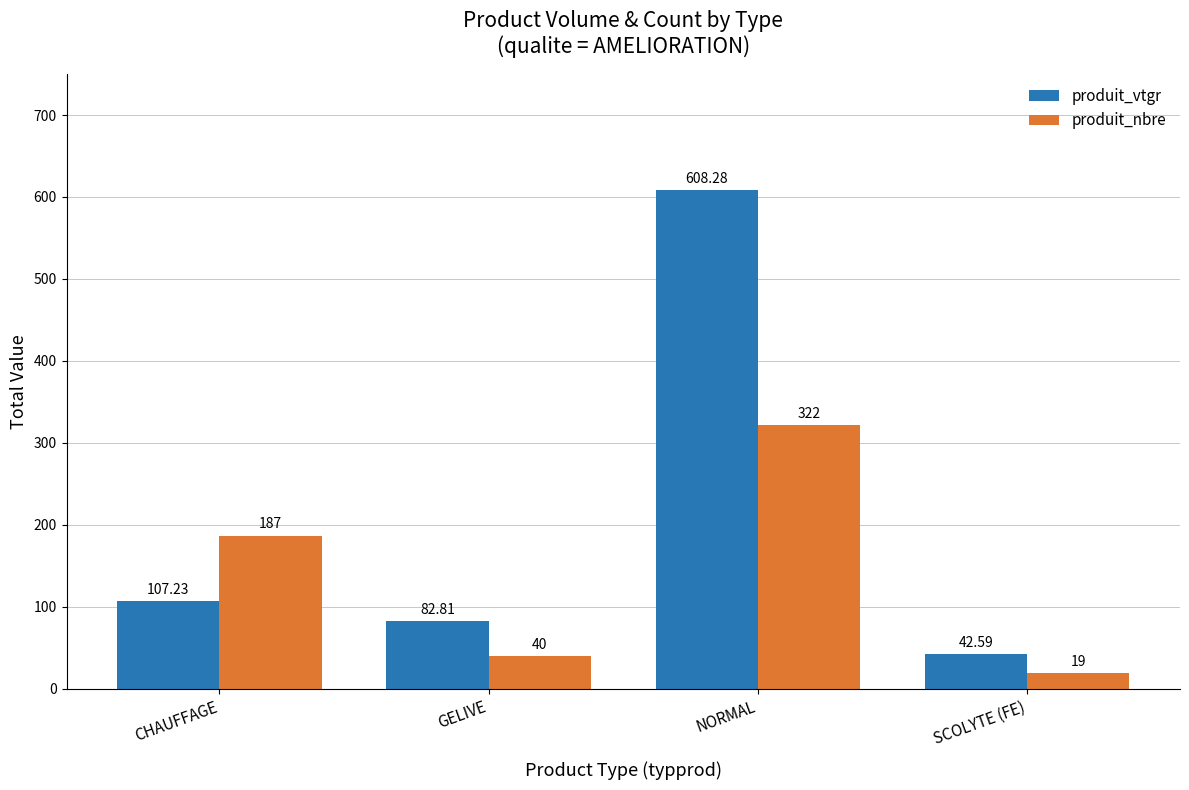

What is the label of the 3rd bar from the right?

GELIVE